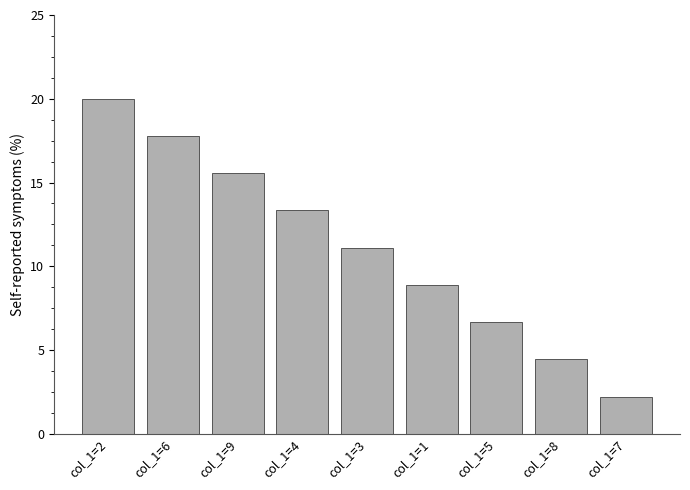

List the labels in order of value, smallest first.

col_1=7, col_1=8, col_1=5, col_1=1, col_1=3, col_1=4, col_1=9, col_1=6, col_1=2